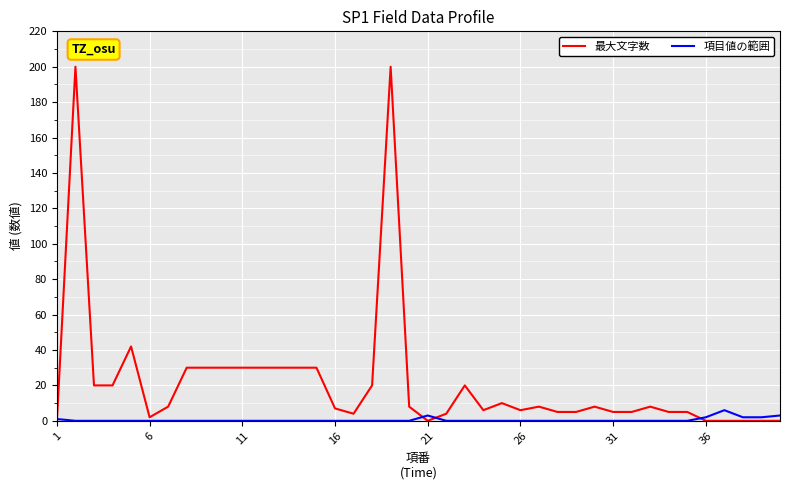

Rank the series by their maximum value, from highest to lowest.

最大文字数, 項目値の範囲